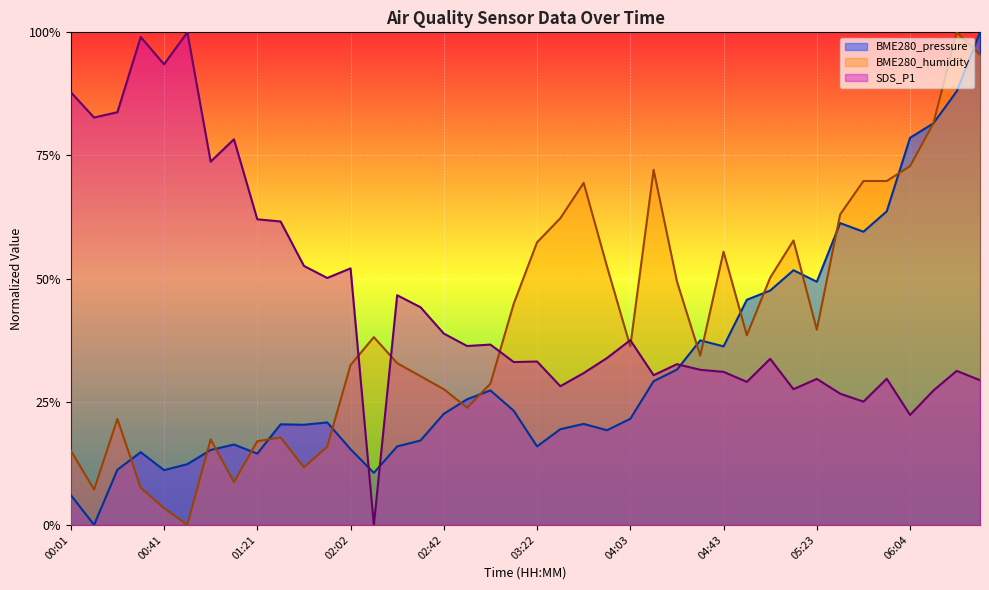

What is the difference between the second highest and minimum values in the SDS_P1 series?

1.0